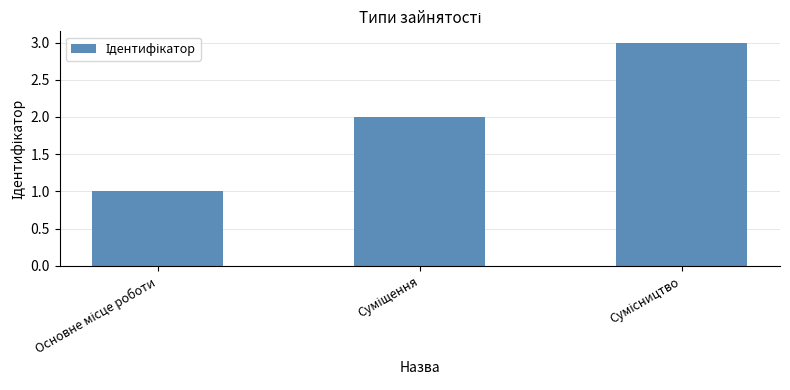

What is the sum of all values?

6